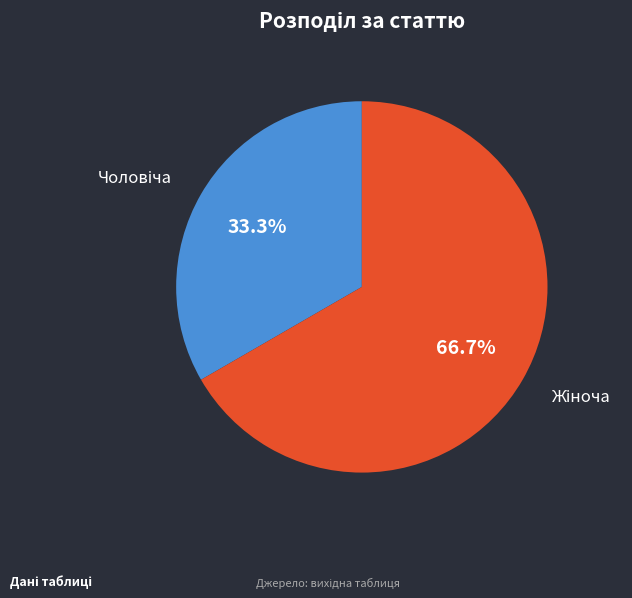

Is it true that Жіноча is 73% of the pie?

False